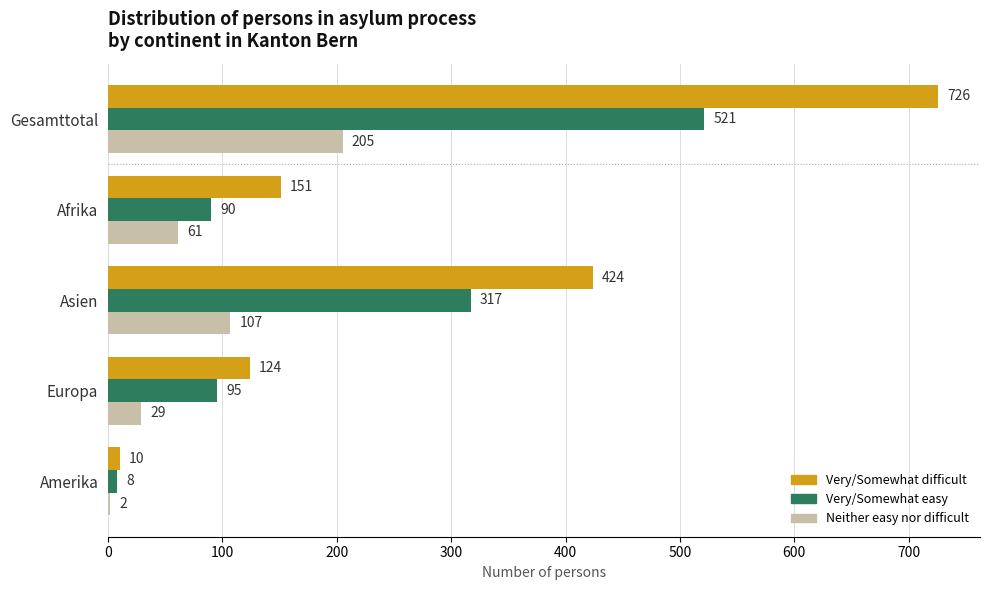

Which series has the largest range (max minus min)?

Very/Somewhat difficult